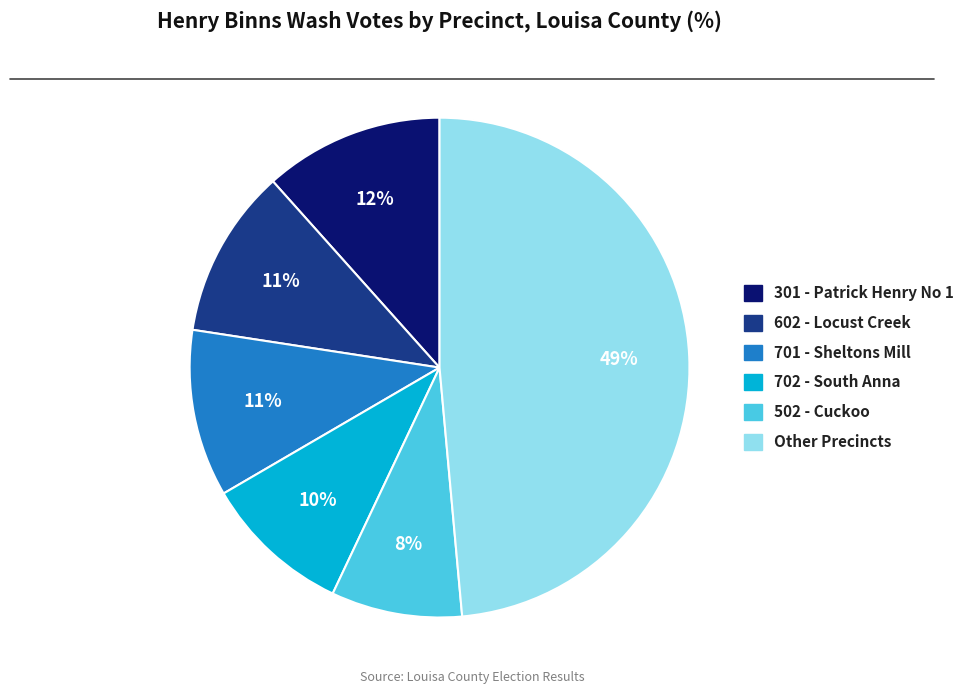

Is there any slice that represents more than half of the pie?

No